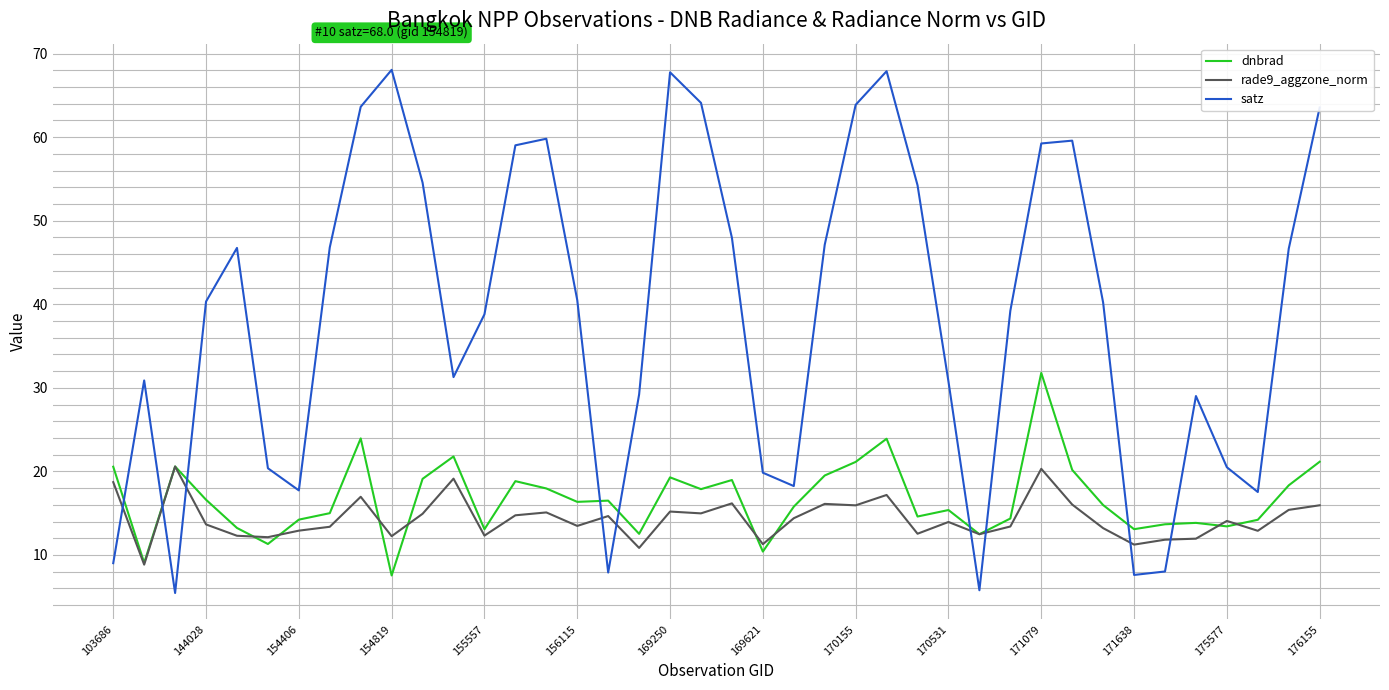

At how many categories does at least one series exceed 21?

28